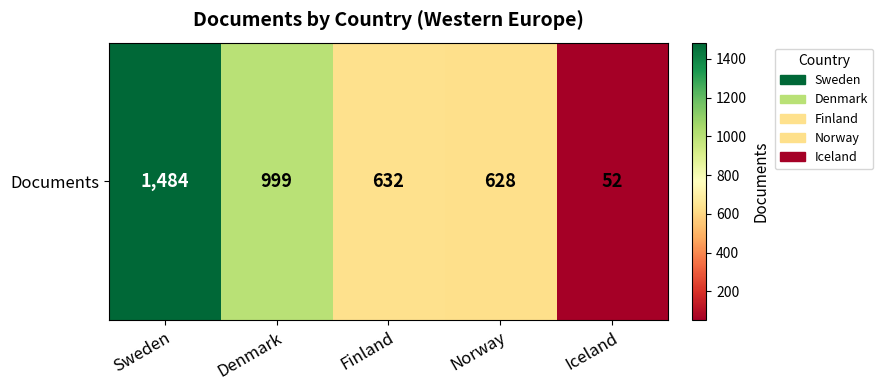

Read the value at Finland.

632